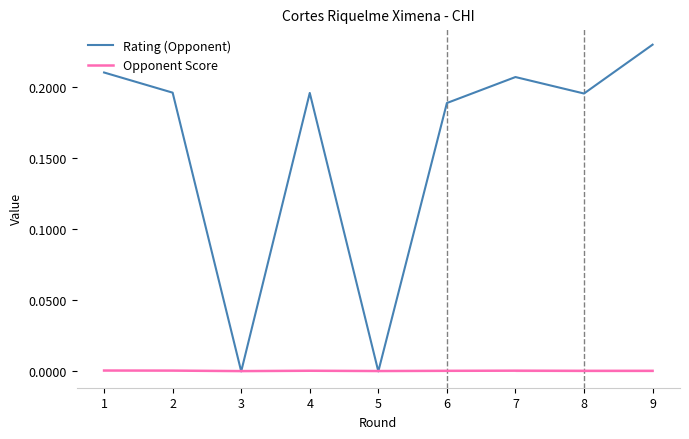

Where do Rating (Opponent) and Opponent Score first cross each other?

2 and 3